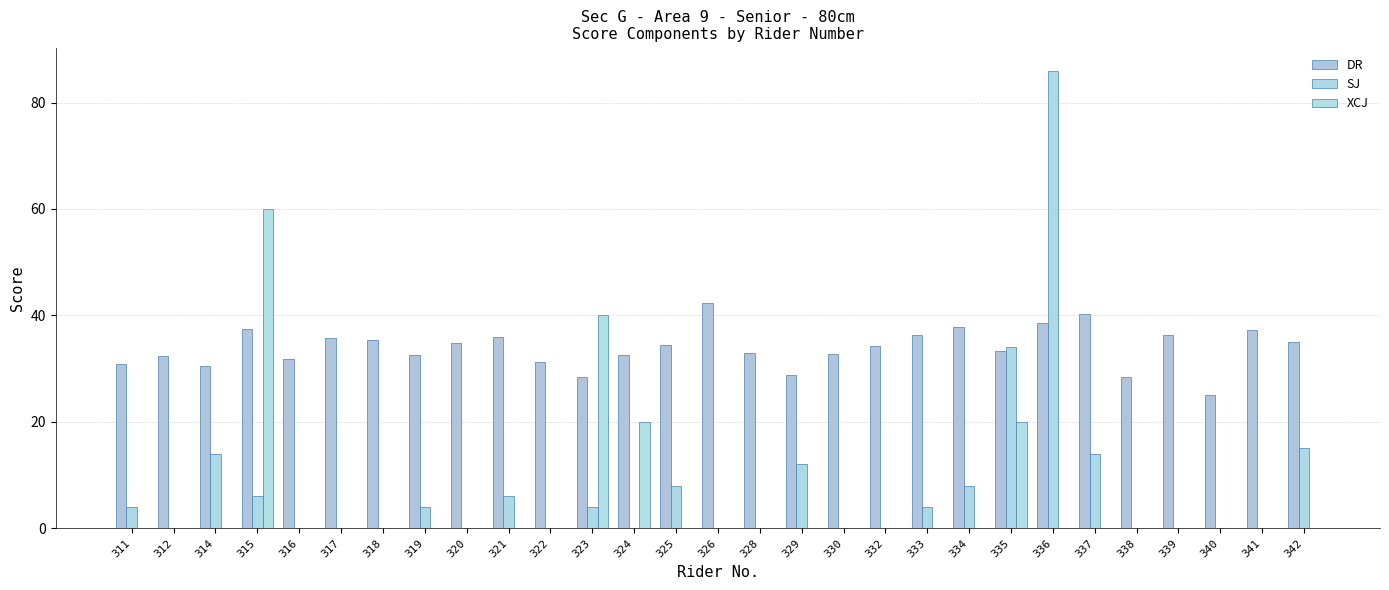

Which series has the largest total across all categories?

DR